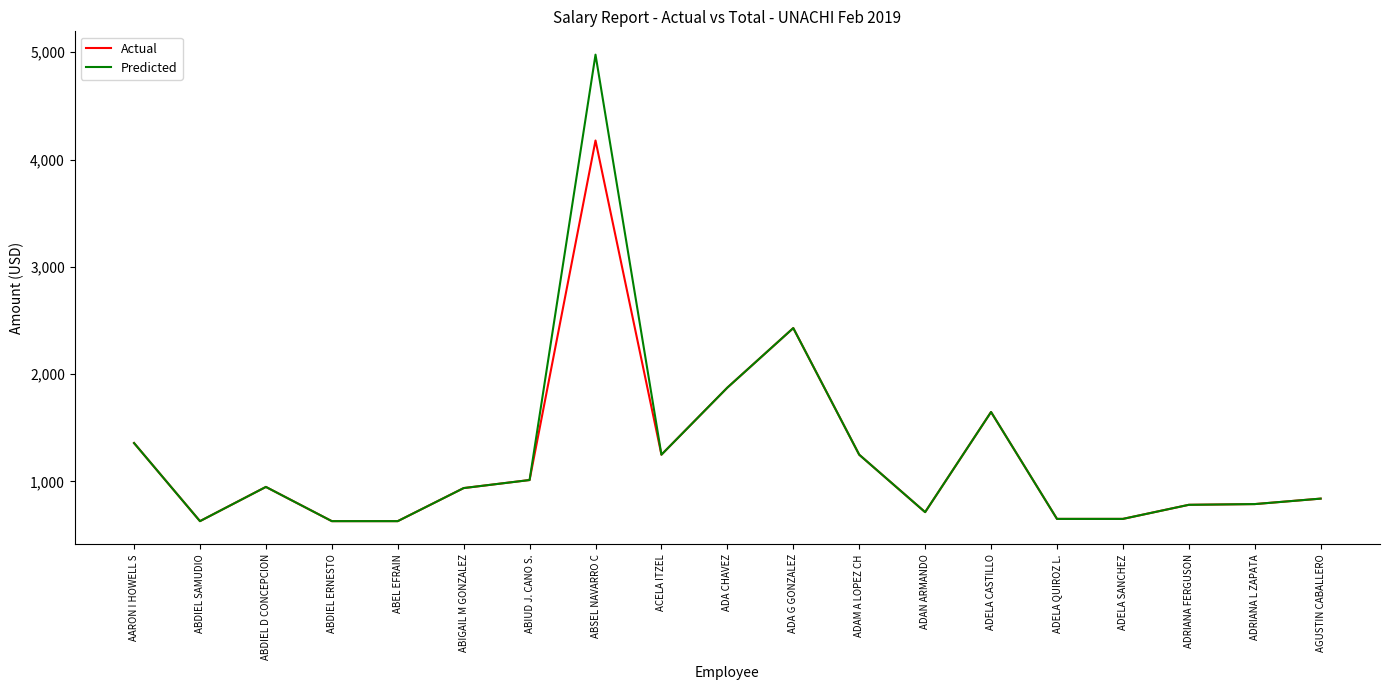

What is the lowest value of the Predicted series?

630.0